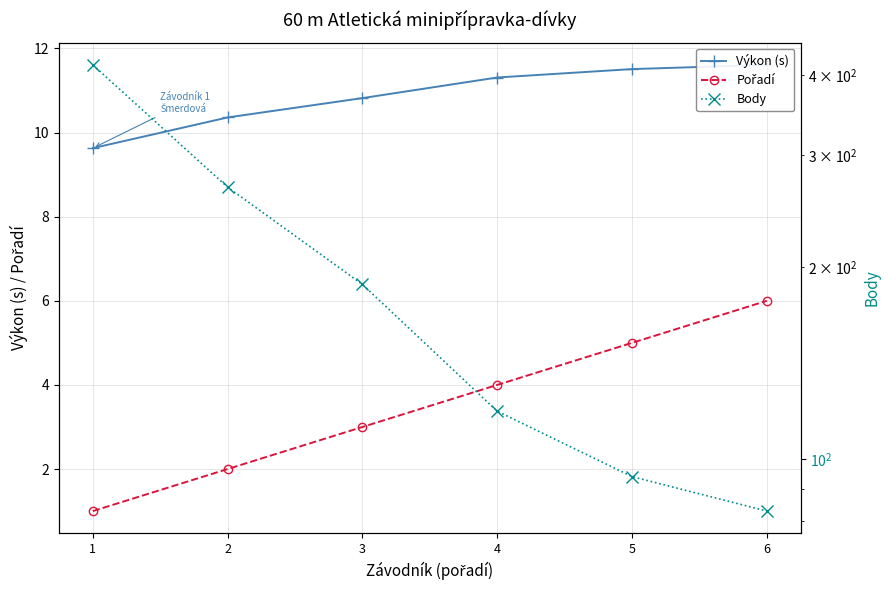

What are all the series names shown in the legend?

Výkon (s), Pořadí, Body